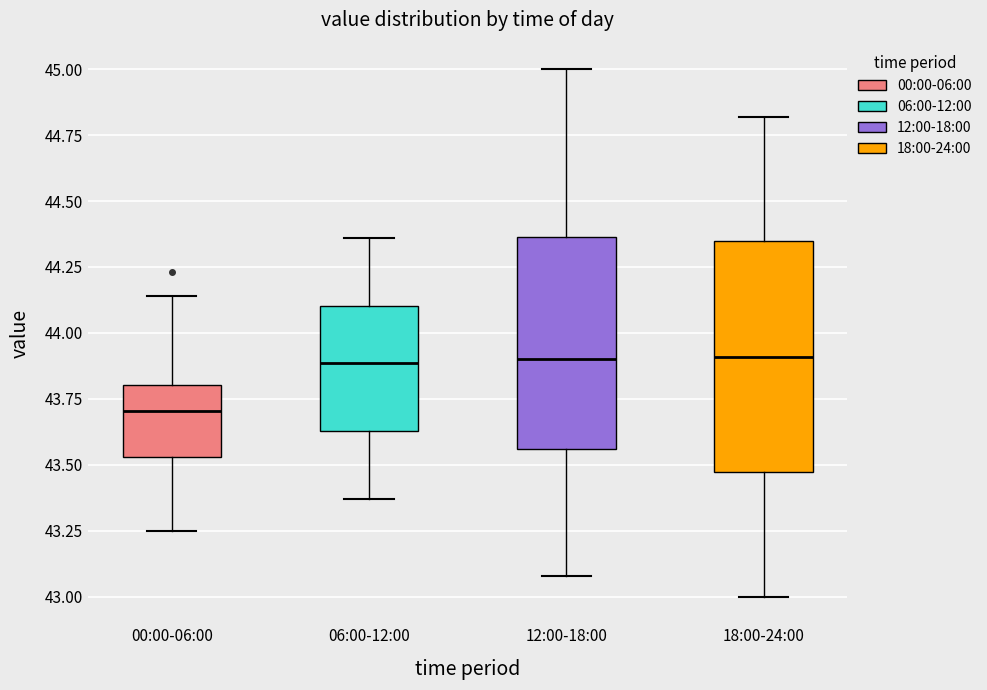

Reading left to right, read every box against the y-axis: the position of its median line, the range the box covers, and the ends of its whiskers. The values are not printed on the chart, so give them approximately, as read against the axis.

00:00-06:00: median 43.70, box 43.55 to 43.80, whiskers 43.25 to 44.15
06:00-12:00: median 43.90, box 43.65 to 44.10, whiskers 43.35 to 44.35
12:00-18:00: median 43.90, box 43.55 to 44.35, whiskers 43.10 to 45.00
18:00-24:00: median 43.90, box 43.45 to 44.35, whiskers 43.00 to 44.80